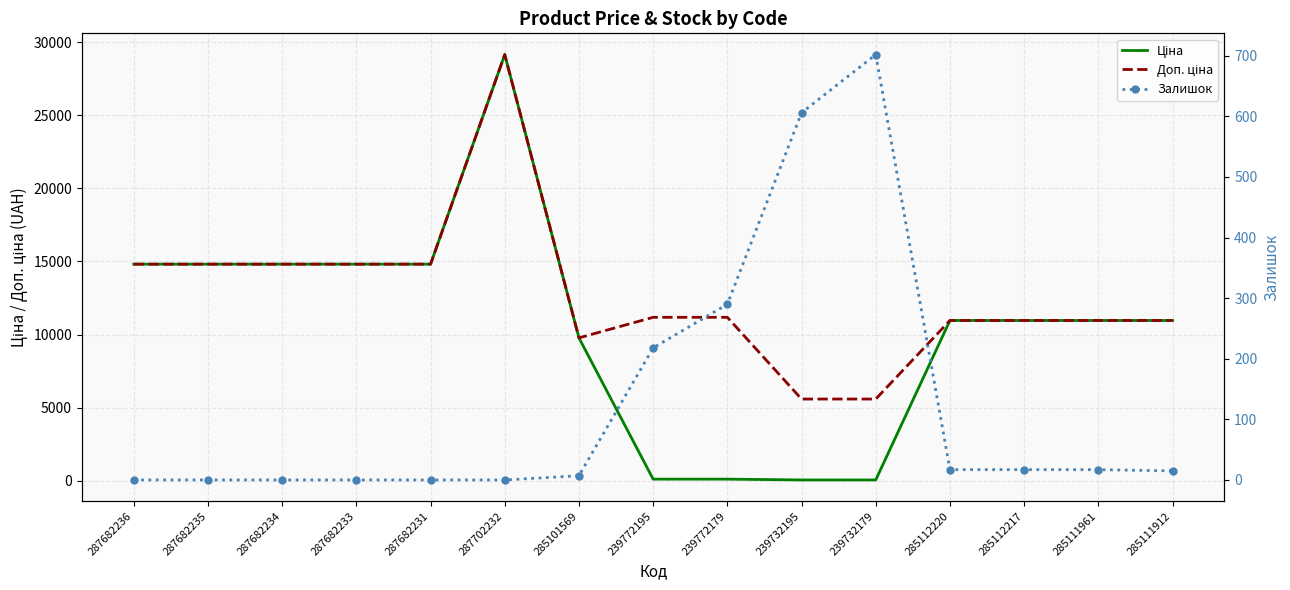

List the series in order of their peak value, lowest first.

Залишок, Ціна, Доп. ціна